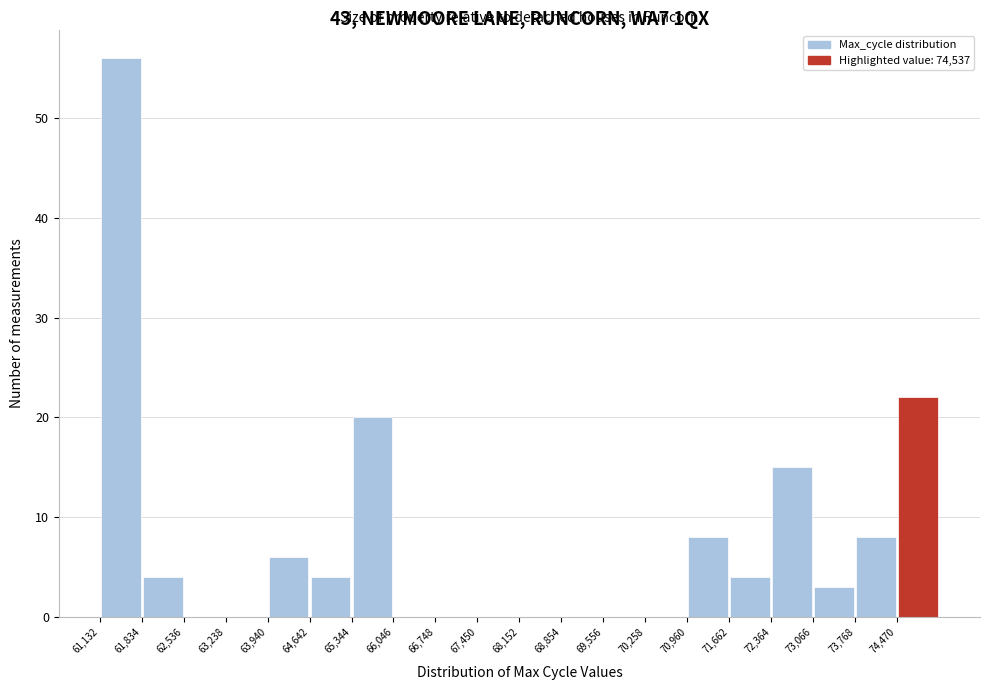

How tall is the bar that spans 61800 to 62500 on the x-axis? Neither the bar edges nor the heights are printed on the chart, so give them approximately, as read against the axes.

4